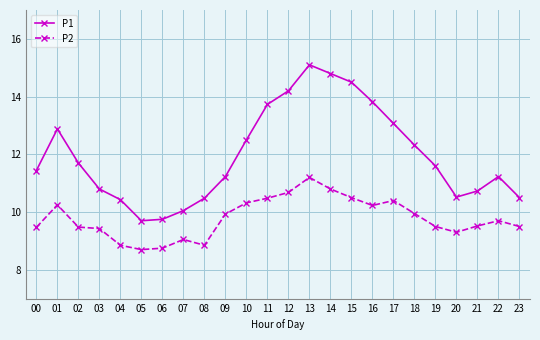

What are all the series names shown in the legend?

P1, P2